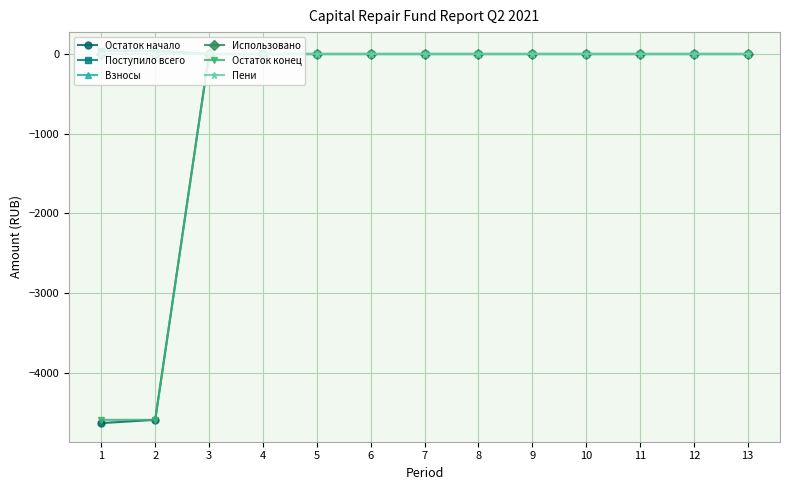

Reading right to left, transcribe all the data shown in this chart.

Остаток начало: 13=0.0	12=0.0	11=0.0	10=0.0	9=0.0	8=0.0	7=0.0	6=0.0	5=0.0	4=0.0	3=0.0	2=-4592.9	1=-4633.9
Поступило всего: 13=0.0	12=0.0	11=0.0	10=0.0	9=0.0	8=0.0	7=0.0	6=0.0	5=0.0	4=0.0	3=0.0	2=41.0	1=41.0
Взносы: 13=0.0	12=0.0	11=0.0	10=0.0	9=0.0	8=0.0	7=0.0	6=0.0	5=0.0	4=0.0	3=0.0	2=41.0	1=41.0
Использовано: 13=0.0	12=0.0	11=0.0	10=0.0	9=0.0	8=0.0	7=0.0	6=0.0	5=0.0	4=0.0	3=0.0	2=0.0	1=0.0
Остаток конец: 13=0.0	12=0.0	11=0.0	10=0.0	9=0.0	8=0.0	7=0.0	6=0.0	5=0.0	4=0.0	3=0.0	2=-4592.9	1=-4592.9
Пени: 13=0.0	12=0.0	11=0.0	10=0.0	9=0.0	8=0.0	7=0.0	6=0.0	5=0.0	4=0.0	3=0.0	2=0.0	1=0.0